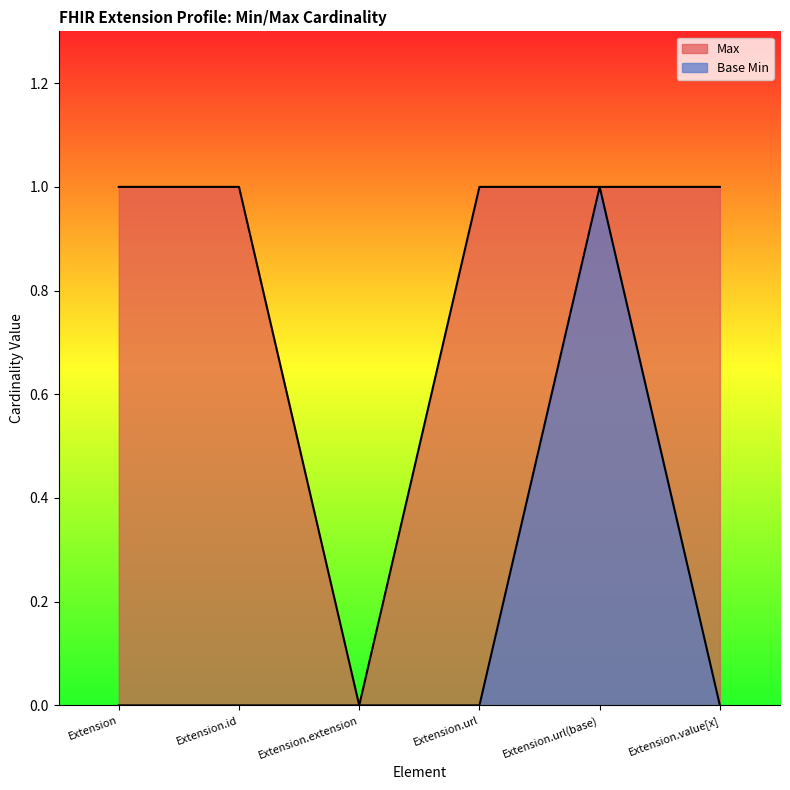

True or false: Base Min and Max cross at least once.

False